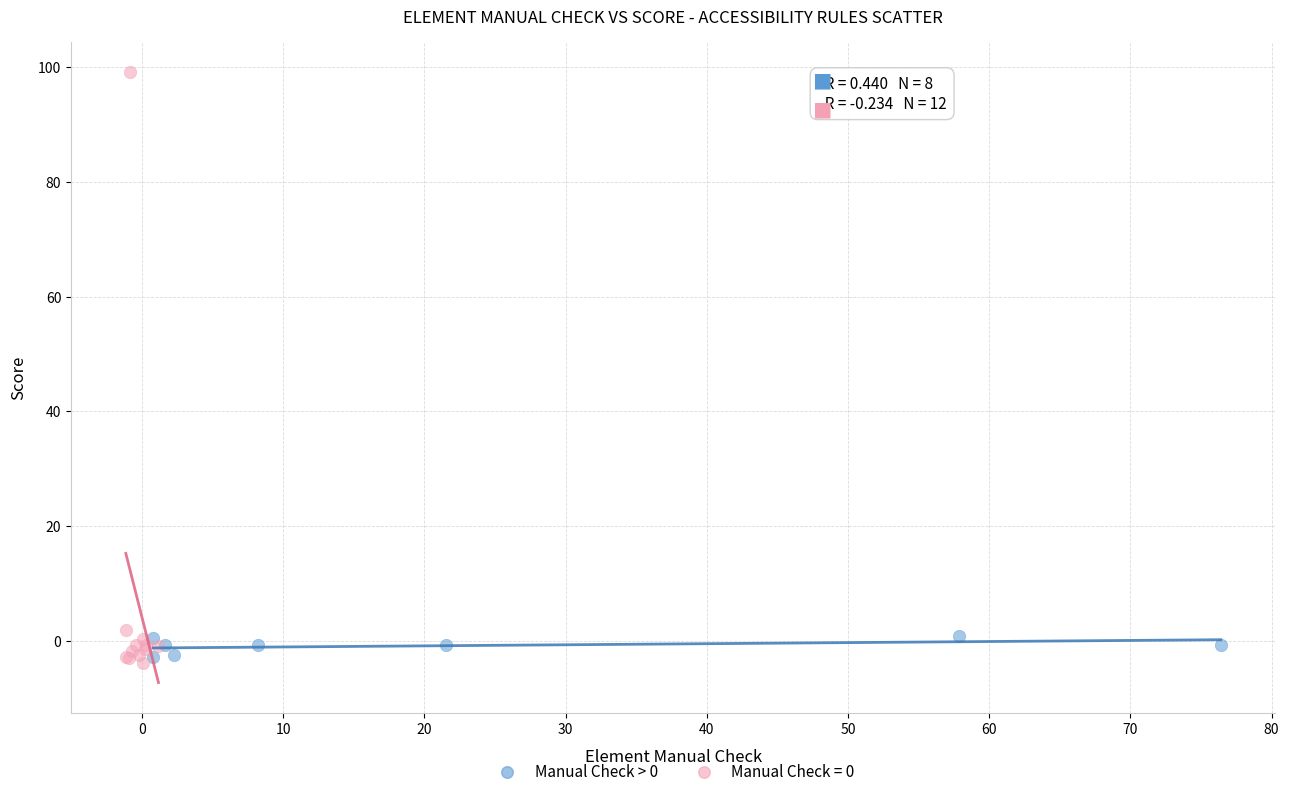

Which series has the largest Y range (max minus min)?

Manual Check = 0